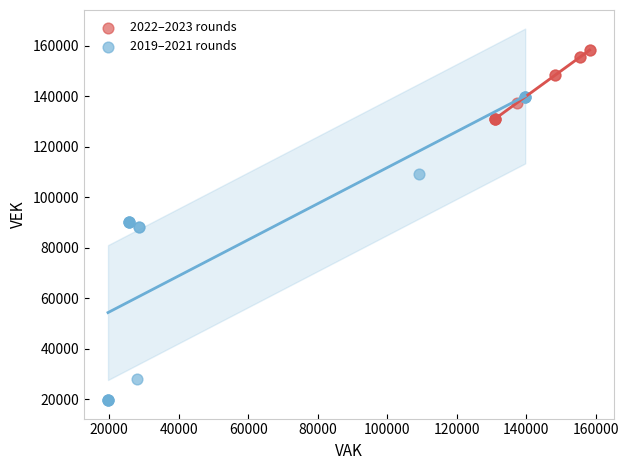

Which series has the largest Y range (max minus min)?

2019–2021 rounds